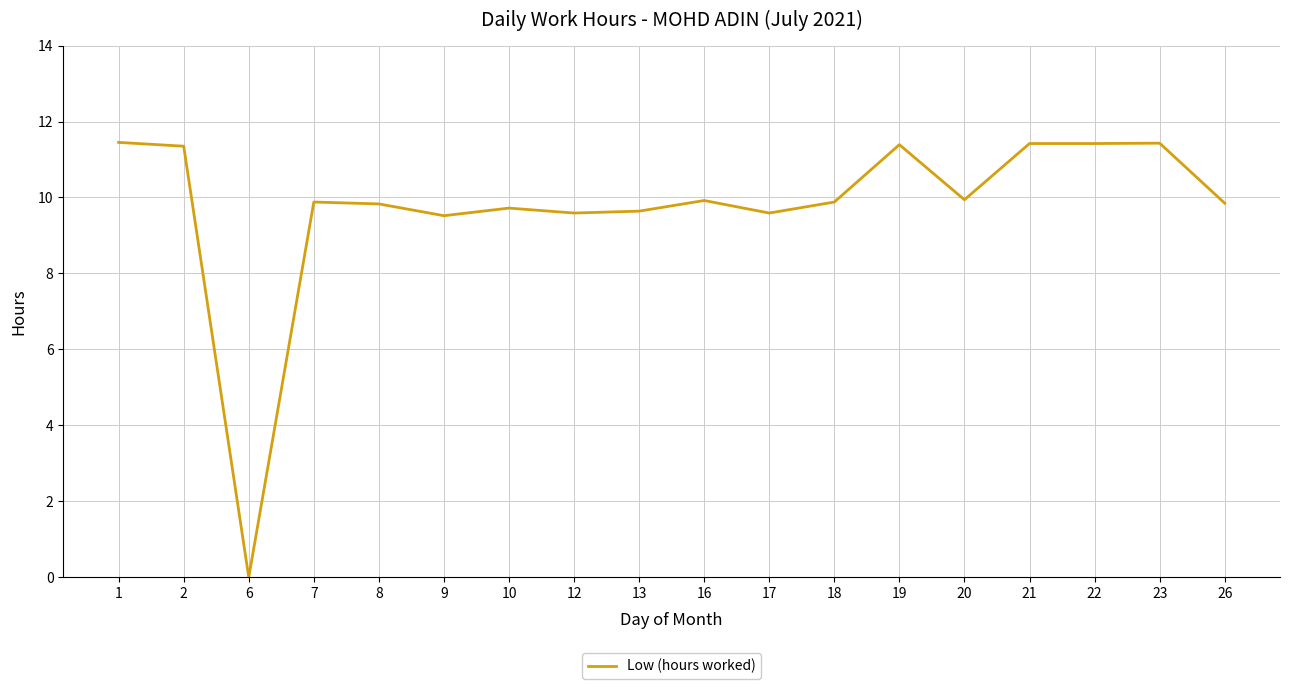

True or false: the data shows 15.7 at 9.

False